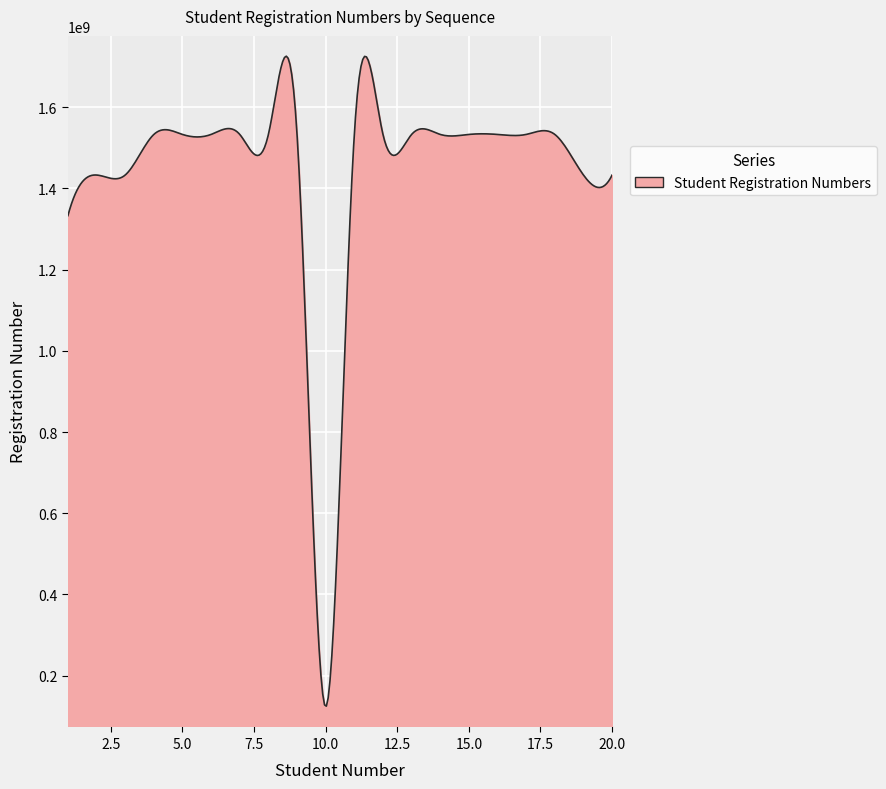

How many lines are shown in the chart?

1